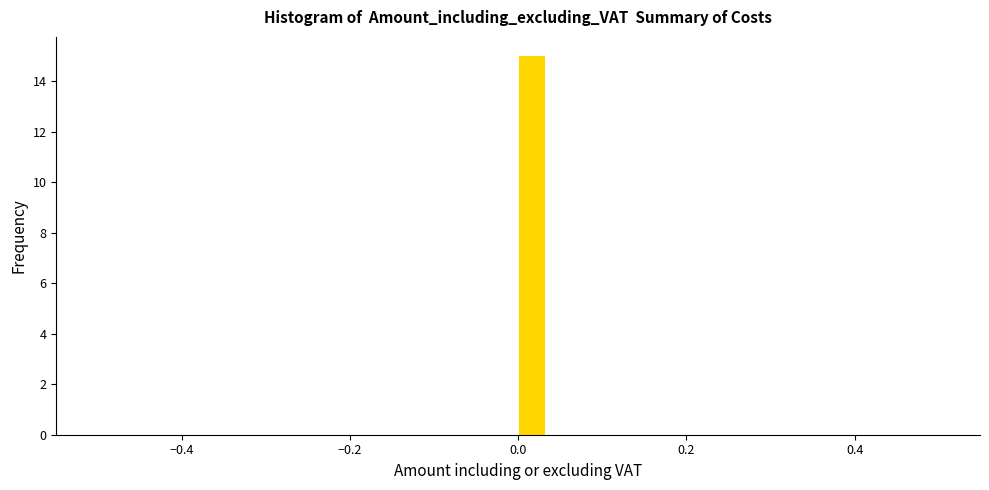

Around what value on the x-axis is the tallest bar? Give the approximate position of its centre, as read against the axis.

0.02